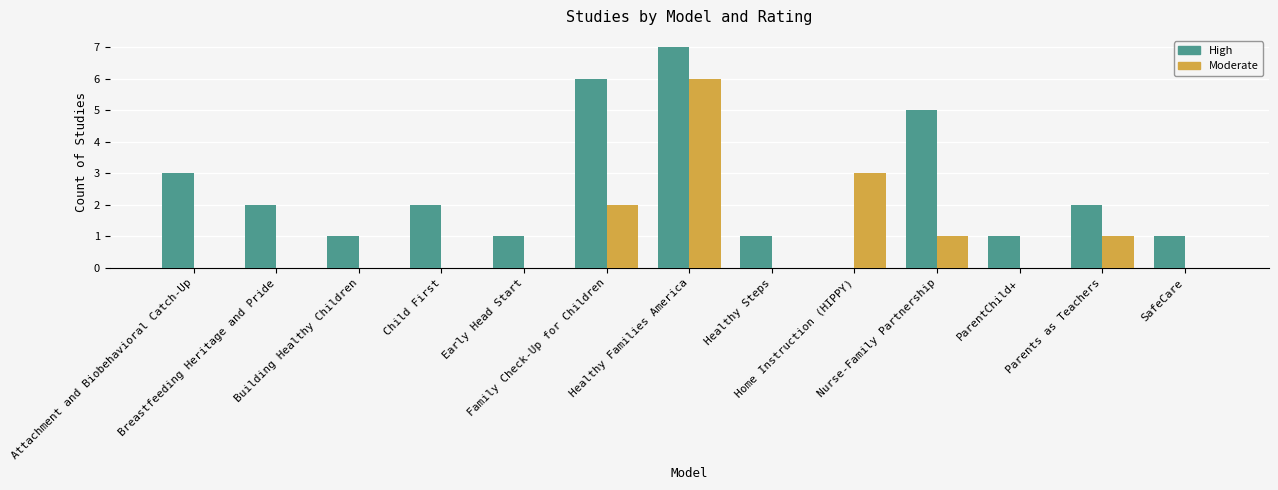

What is the highest value of the Moderate series?

6